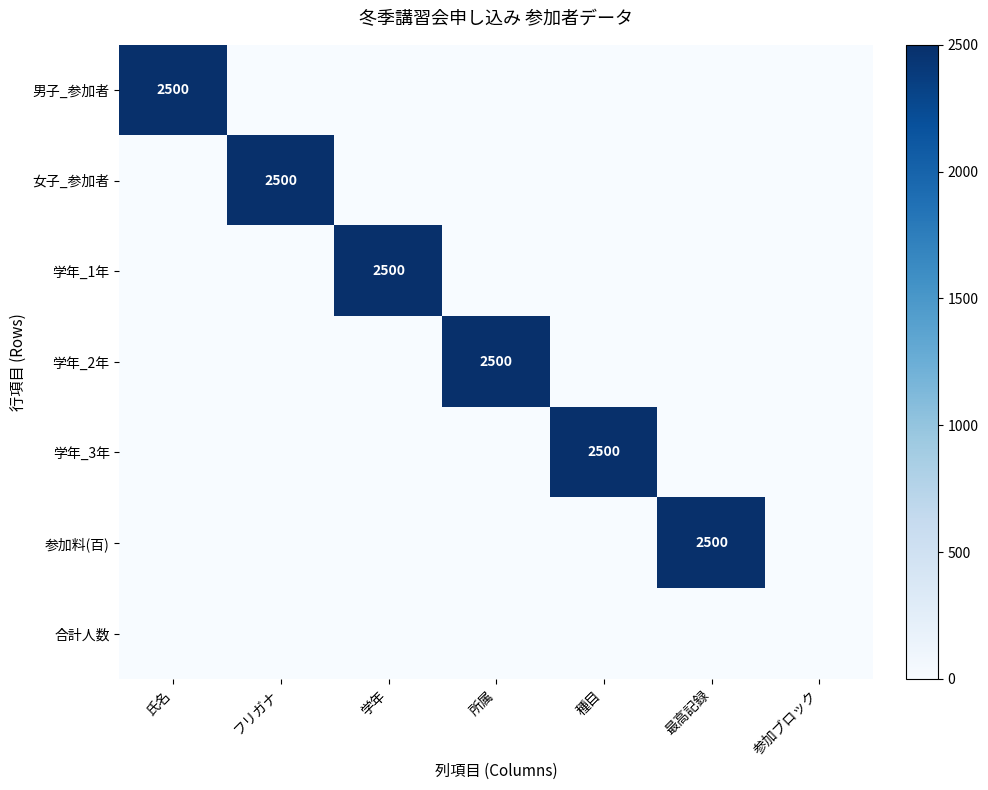

Which series has the largest range (max minus min)?

男子_参加者